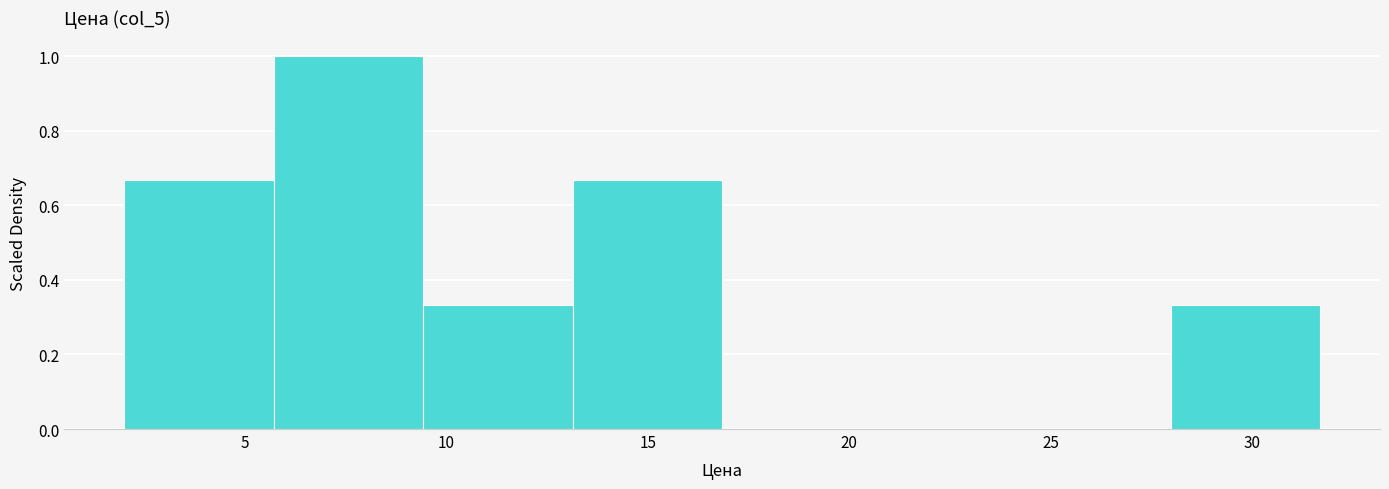

Reading left to right, transcribe this chart: for each bar, give the range it covers on the x-axis and its height. Neither the bar edges nor the heights are printed on the chart, so give them approximately, as read against the axes.

2.0 to 5.5: 0.66
5.5 to 9.5: 1.00
9.5 to 13.0: 0.34
13.0 to 17.0: 0.66
17.0 to 20.5: 0
20.5 to 24.5: 0
24.5 to 28.0: 0
28.0 to 31.5: 0.34